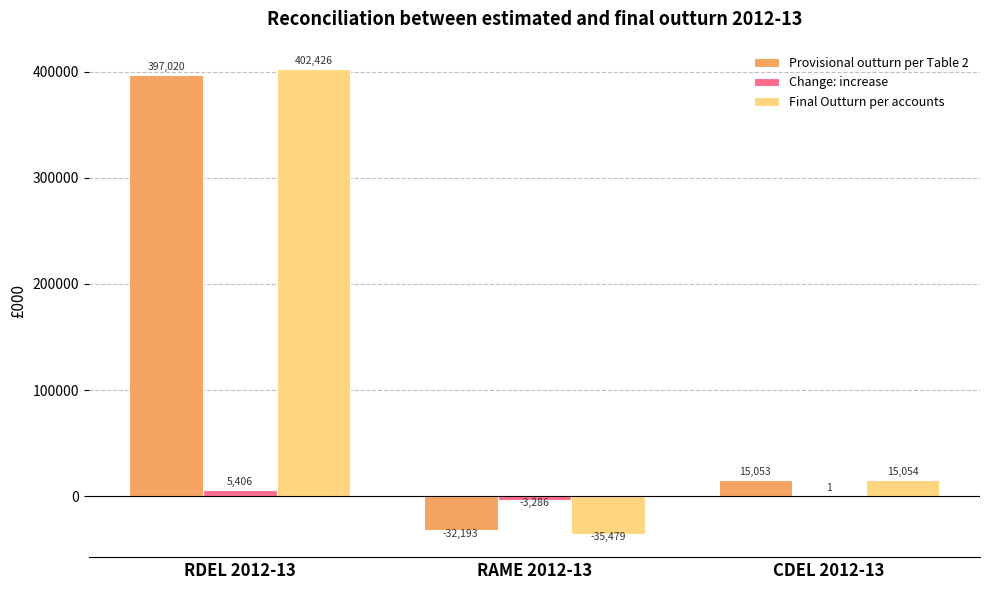

What is the approximate value of Provisional outturn per Table 2 at RDEL 2012-13, to the nearest 100?

397000